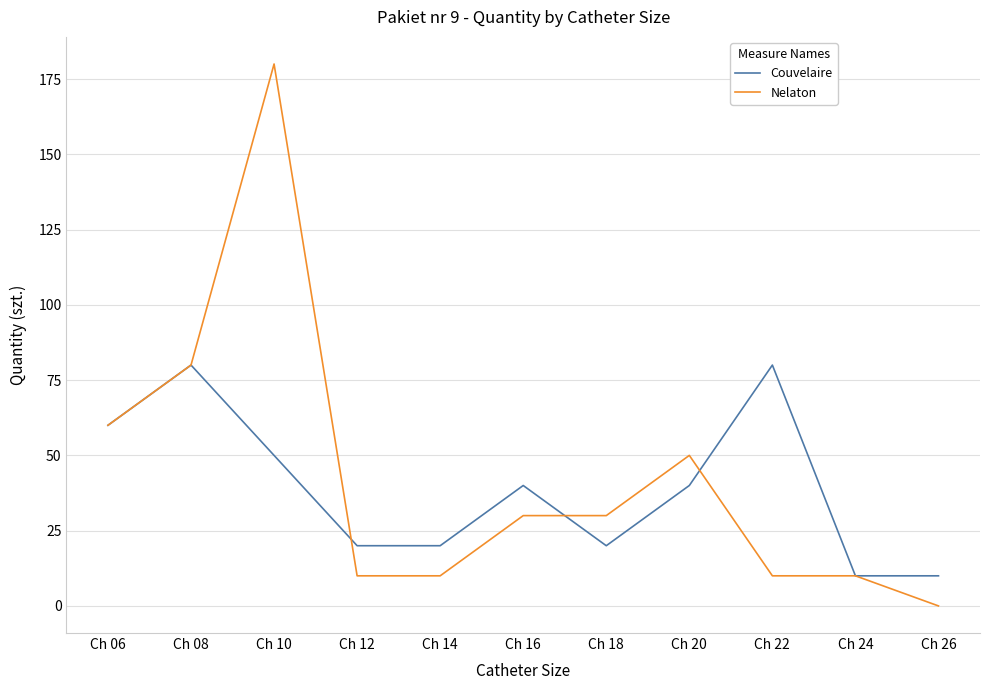

Which series has the widest spread of values?

Nelaton